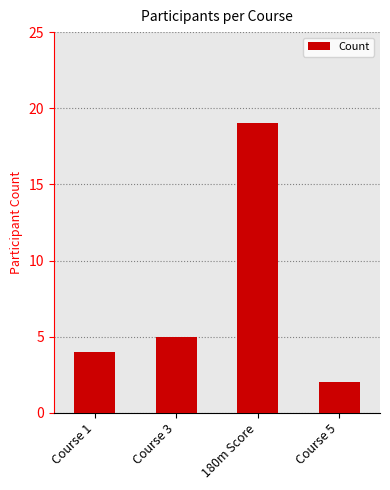

At which category does the chart reach its peak across all series?

180m Score